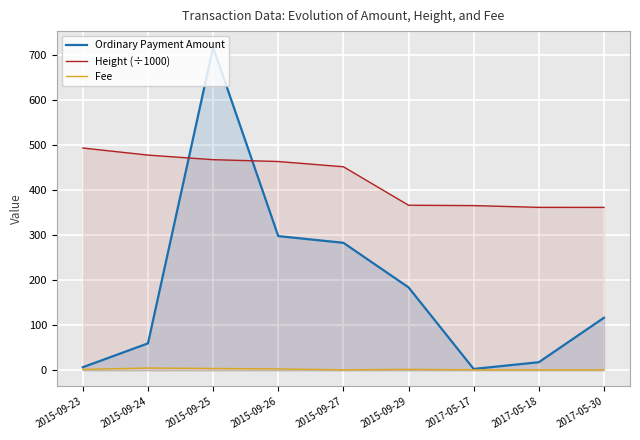

At which category does the chart reach its peak across all series?

2015-09-25